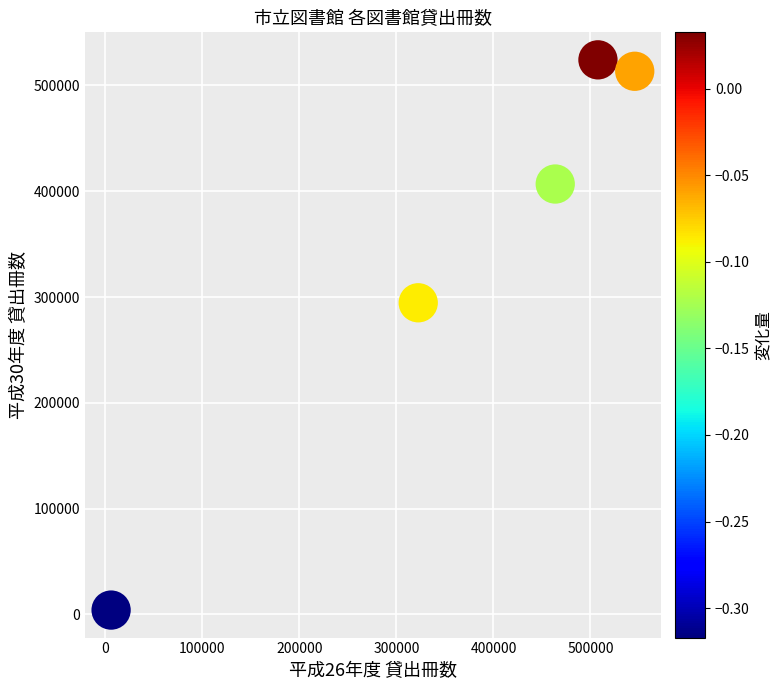

What is the range of Y values (max minus min)?

520078